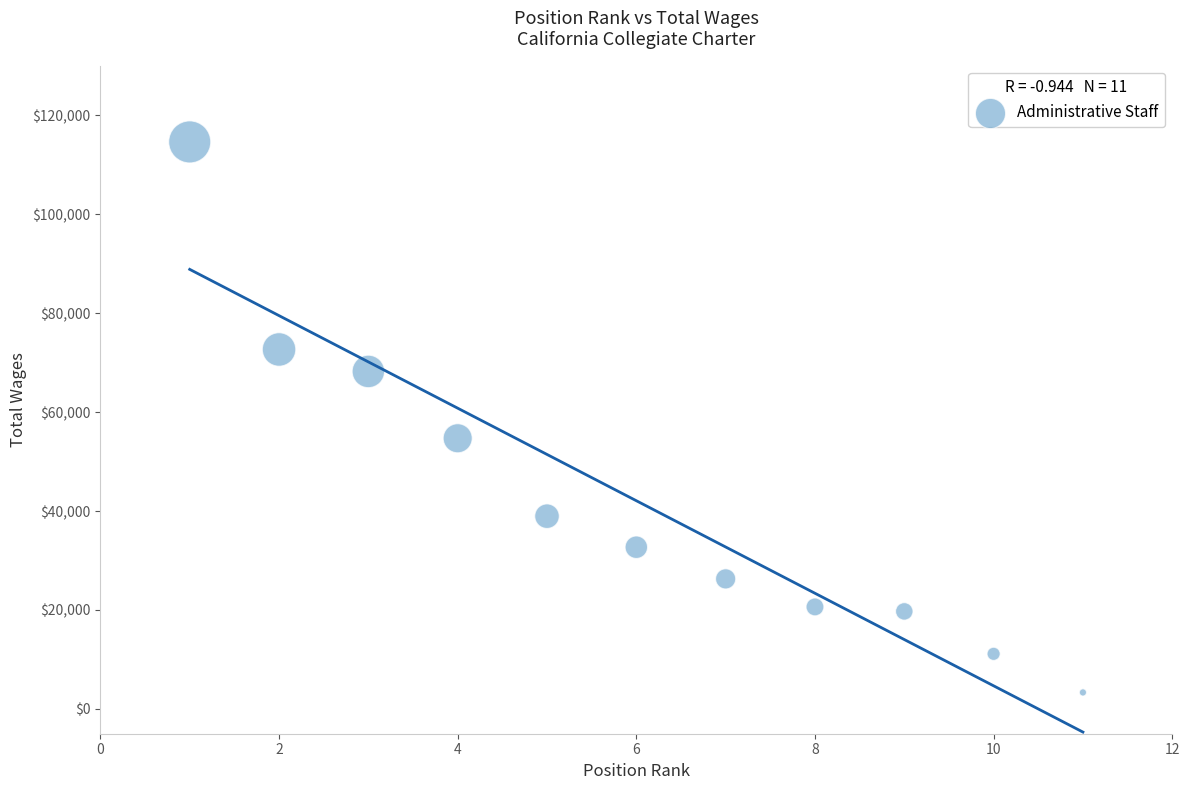

What is the range of X values (max minus min)?

10